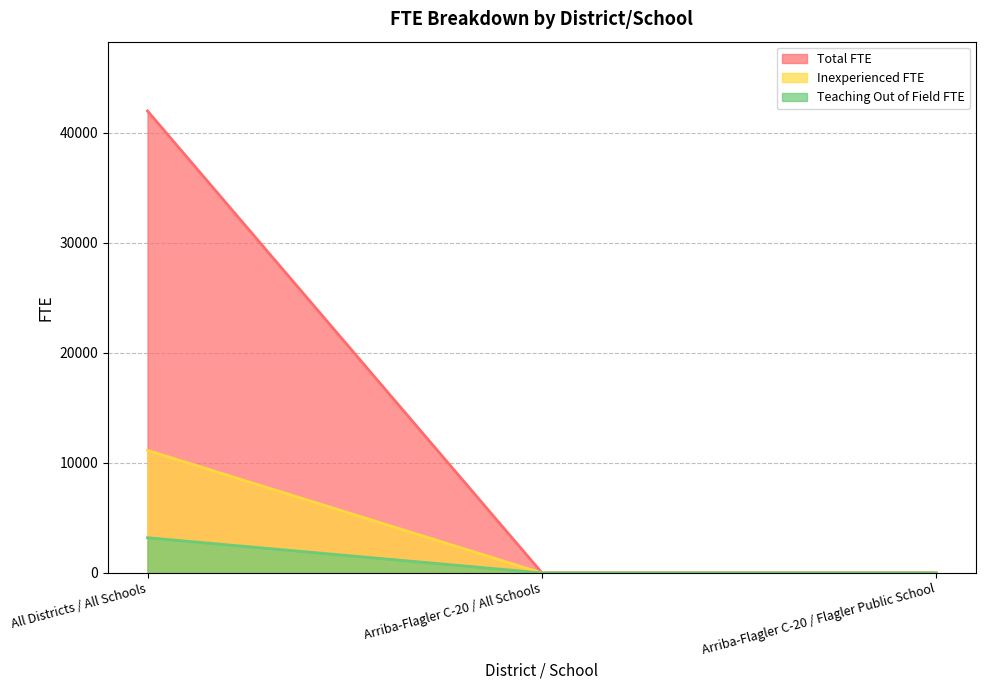

What is the label of the 1st point from the right?

Arriba-Flagler C-20 / Flagler Public School